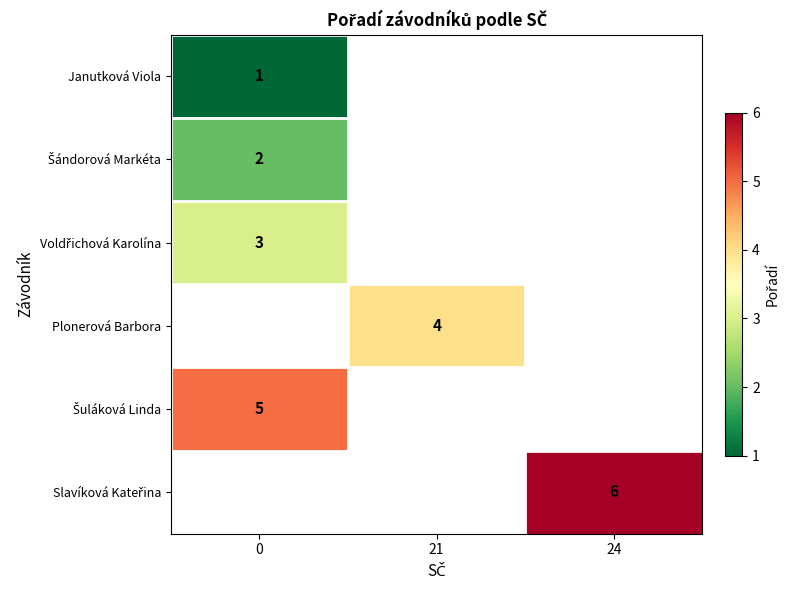

How many data points does each series have?

3